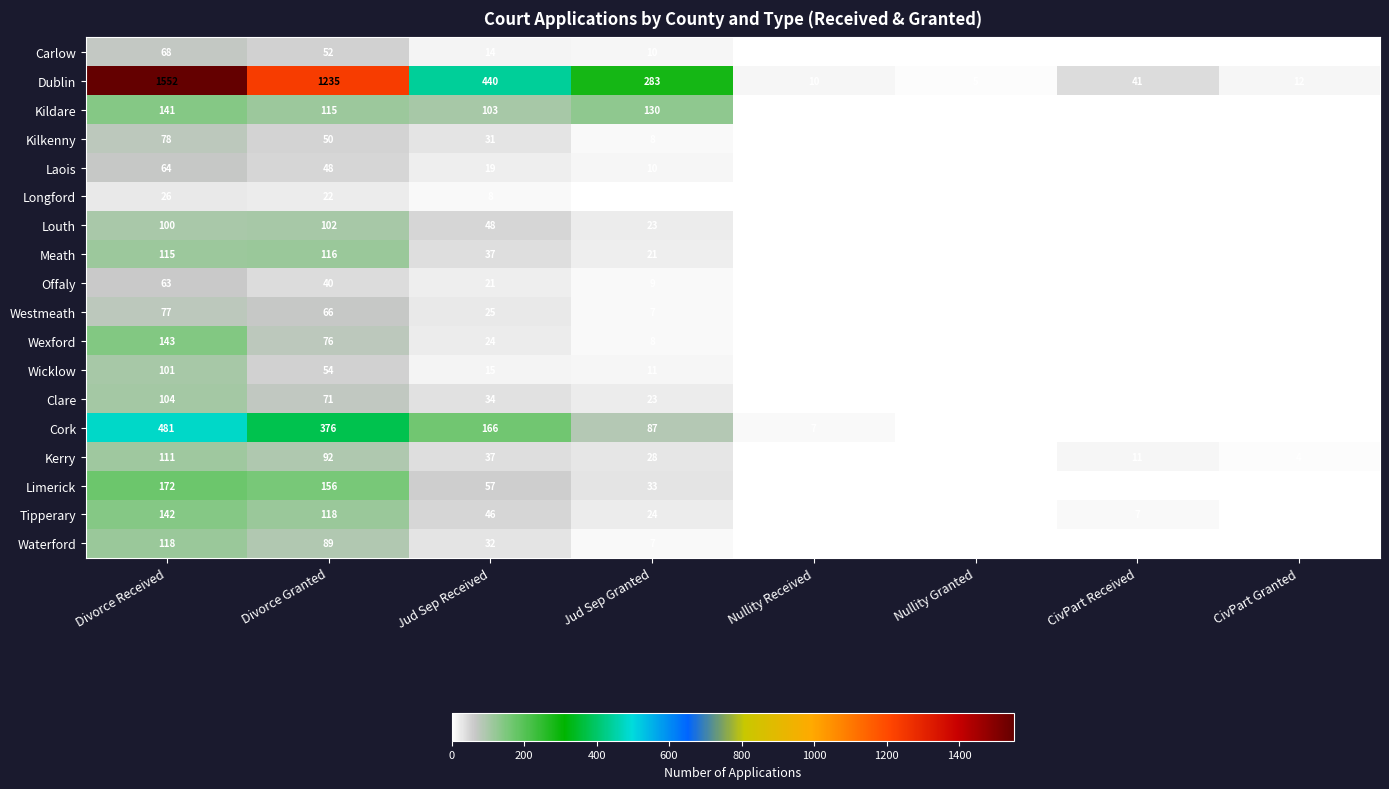

Is the value of Meath at Divorce Received greater than the value of Limerick at Divorce Received?

No